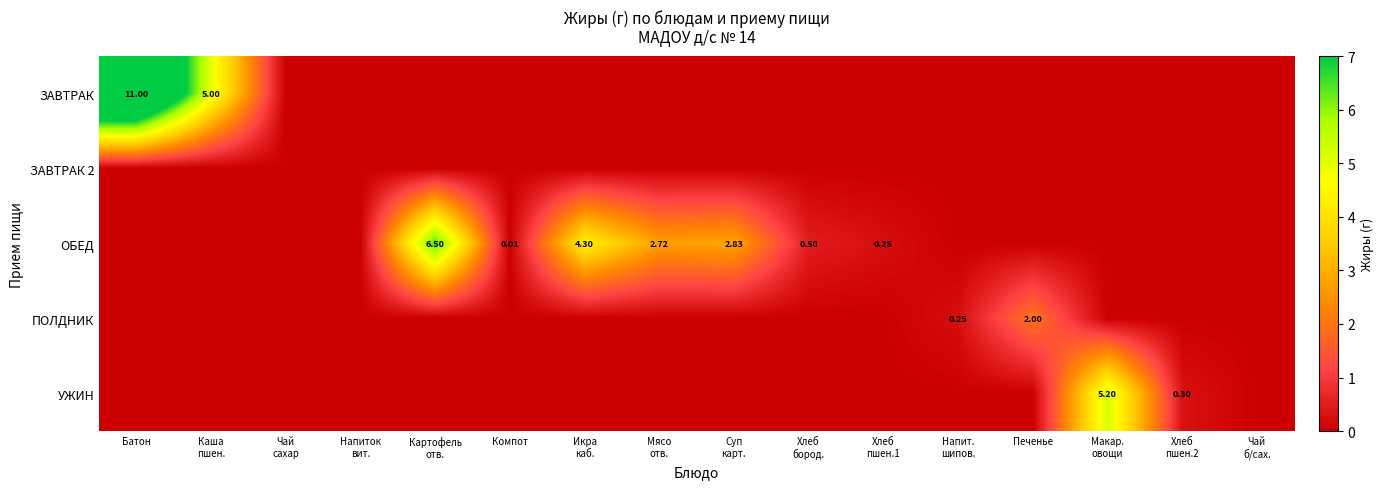

What is the maximum value shown in the chart?

11.0